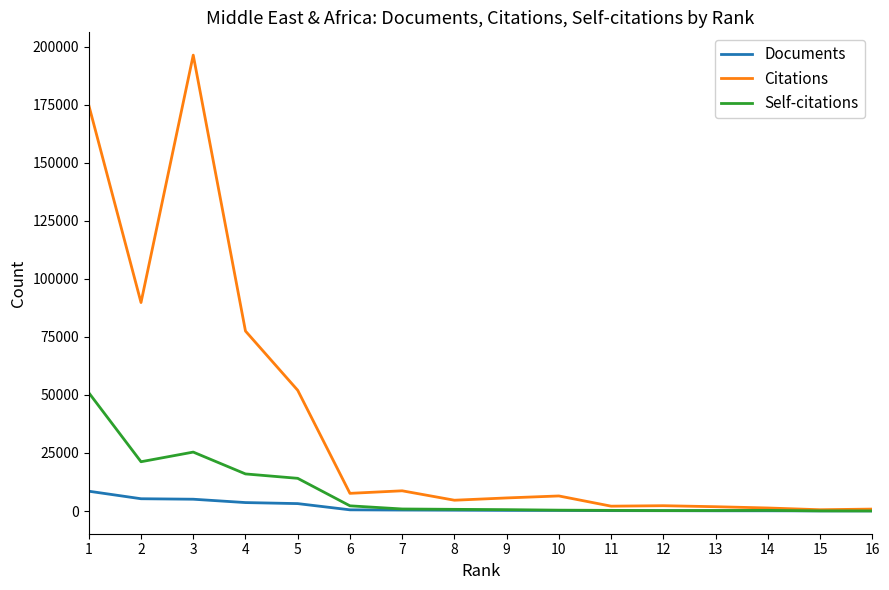

Rank the series by their average value, from highest to lowest.

Citations, Self-citations, Documents